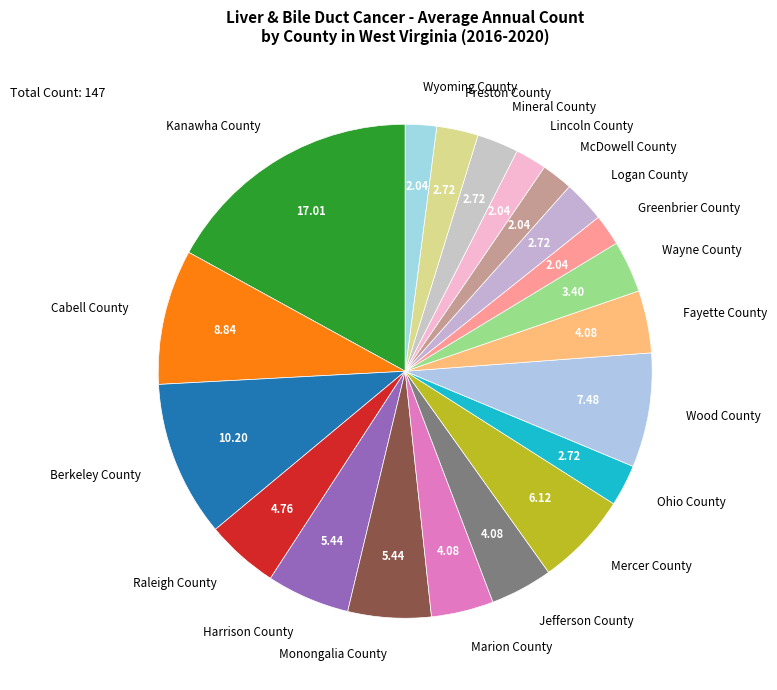

Approximately how many times larger is the value at Marion County compared to Monongalia County?

0.8